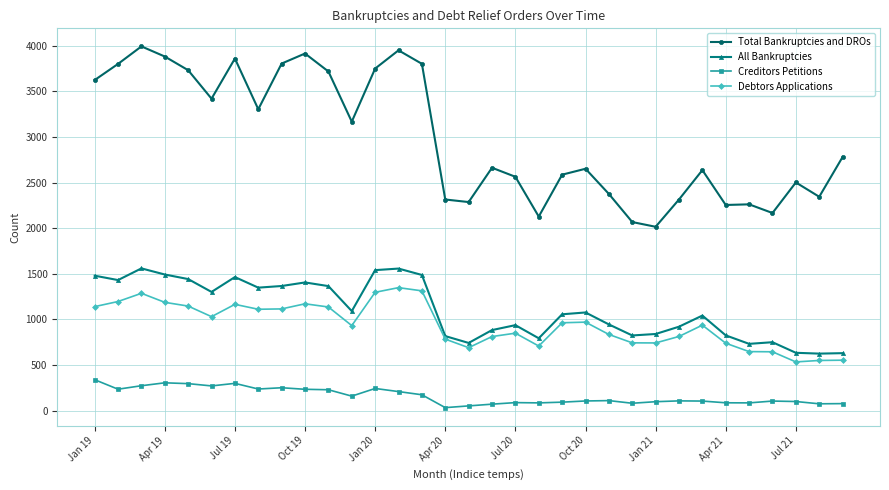

Rank the series by their maximum value, from lowest to highest.

Creditors Petitions, Debtors Applications, All Bankruptcies, Total Bankruptcies and DROs